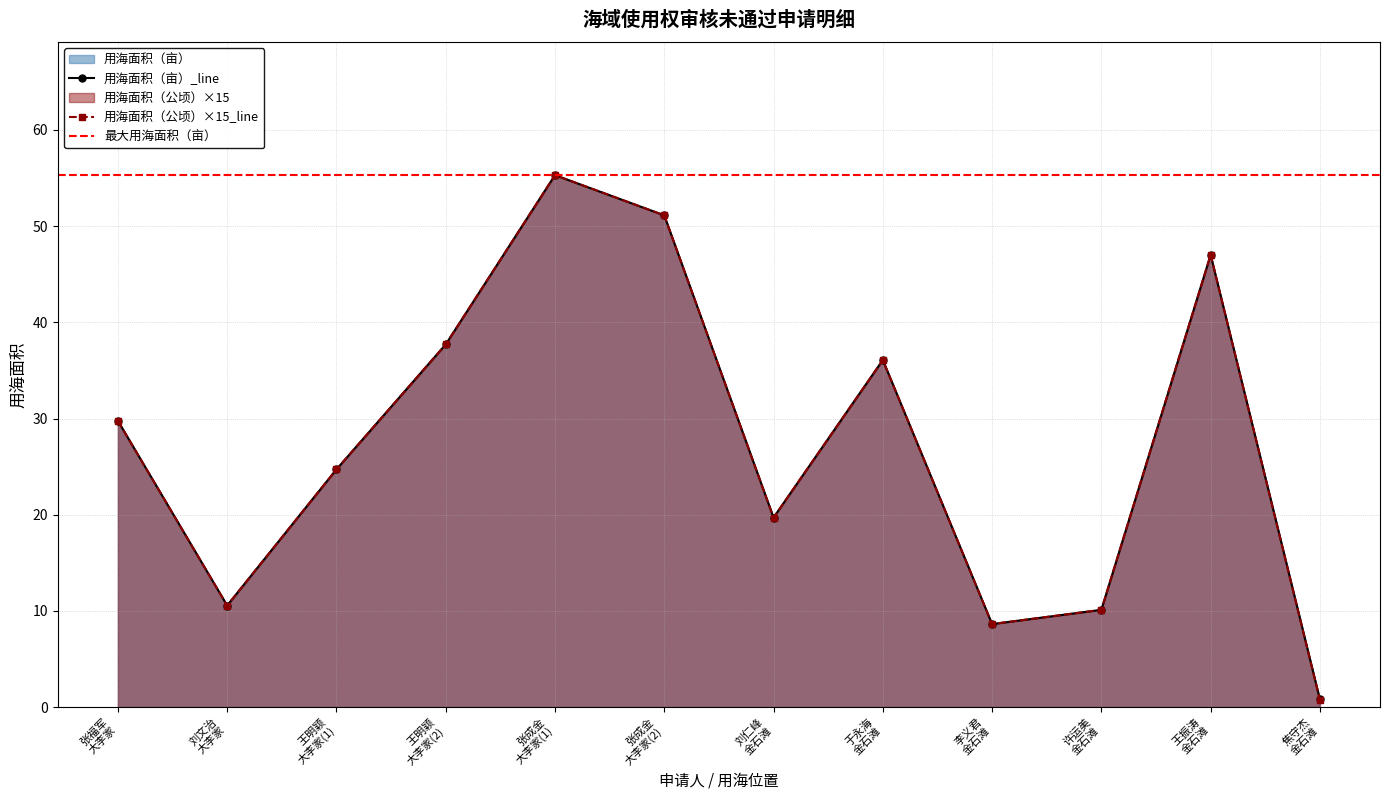

What is the value of the 用海面积（亩） point at the 3rd from the left?

24.7